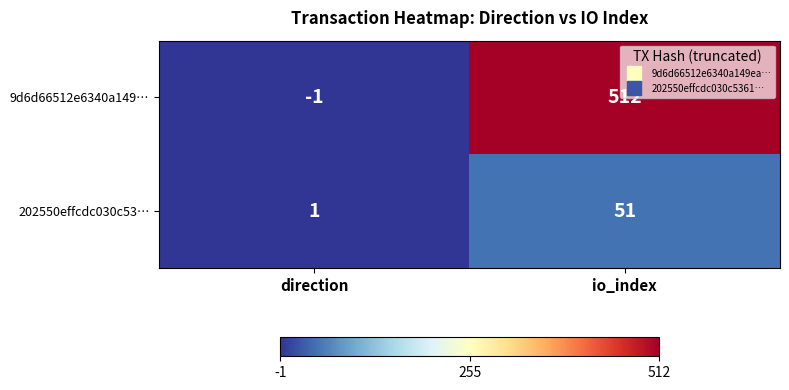

Which category has the highest value across all series?

io_index